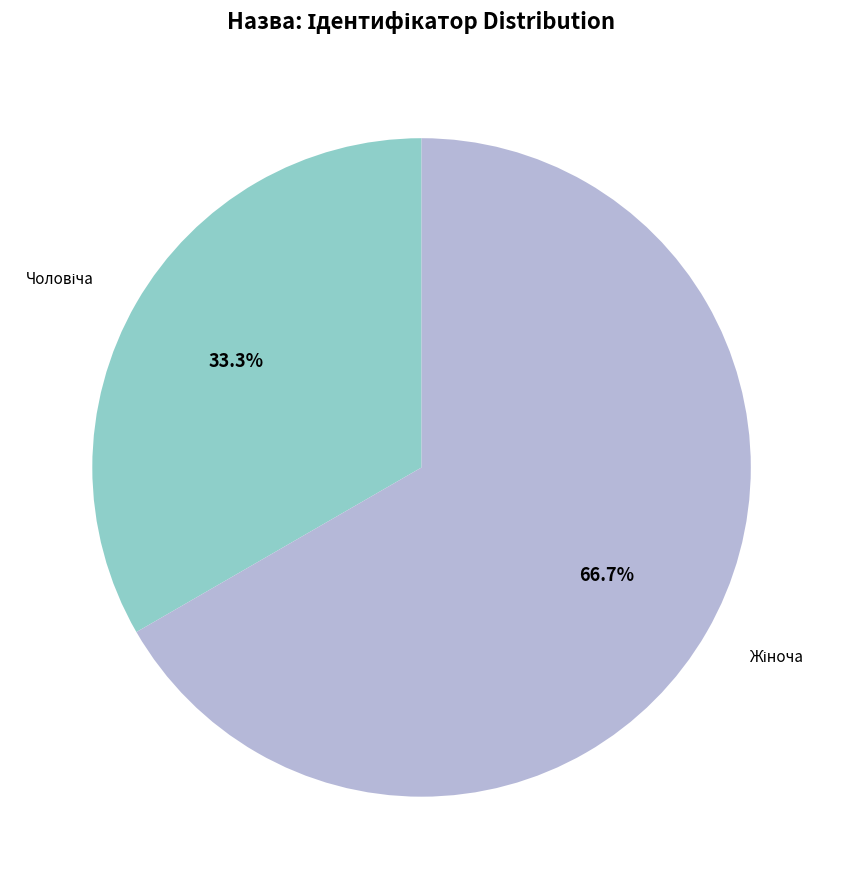

Is there a majority slice in this chart?

Yes